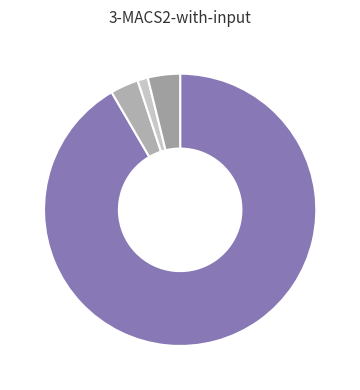

How many slices are in this pie chart?

4